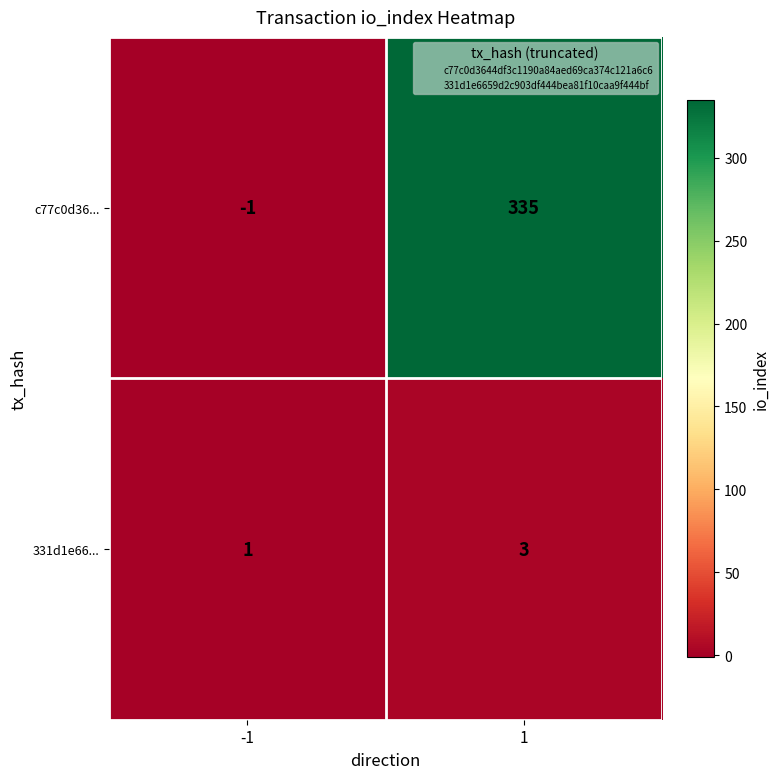

How many negative values does the c77c0d36... series have?

1